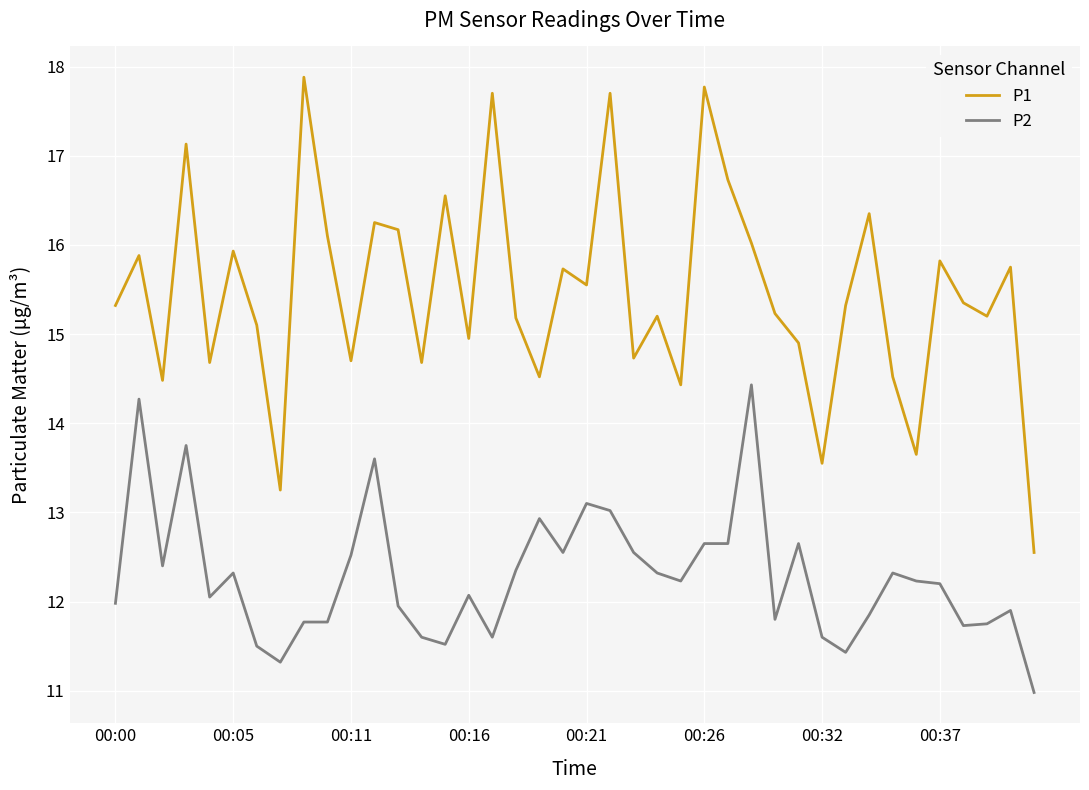

Which series has the largest total across all categories?

P1